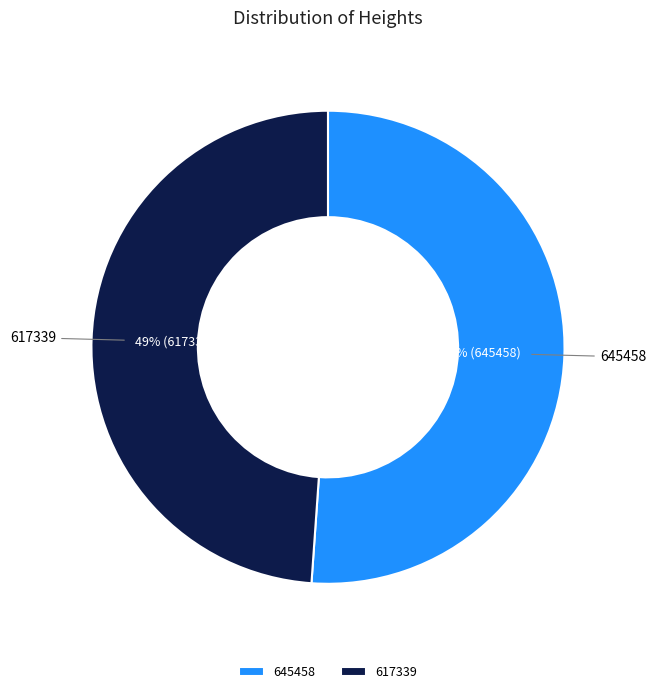

Rank the categories by value from lowest to highest.

617339, 645458